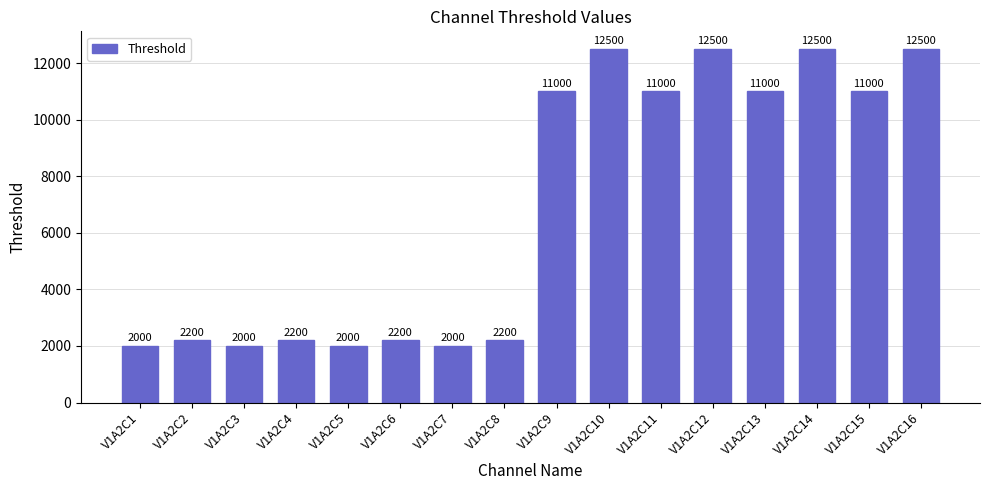

Reading left to right, what are all the values shown in this chart?

V1A2C1=2000	V1A2C2=2200	V1A2C3=2000	V1A2C4=2200	V1A2C5=2000	V1A2C6=2200	V1A2C7=2000	V1A2C8=2200	V1A2C9=11000	V1A2C10=12500	V1A2C11=11000	V1A2C12=12500	V1A2C13=11000	V1A2C14=12500	V1A2C15=11000	V1A2C16=12500